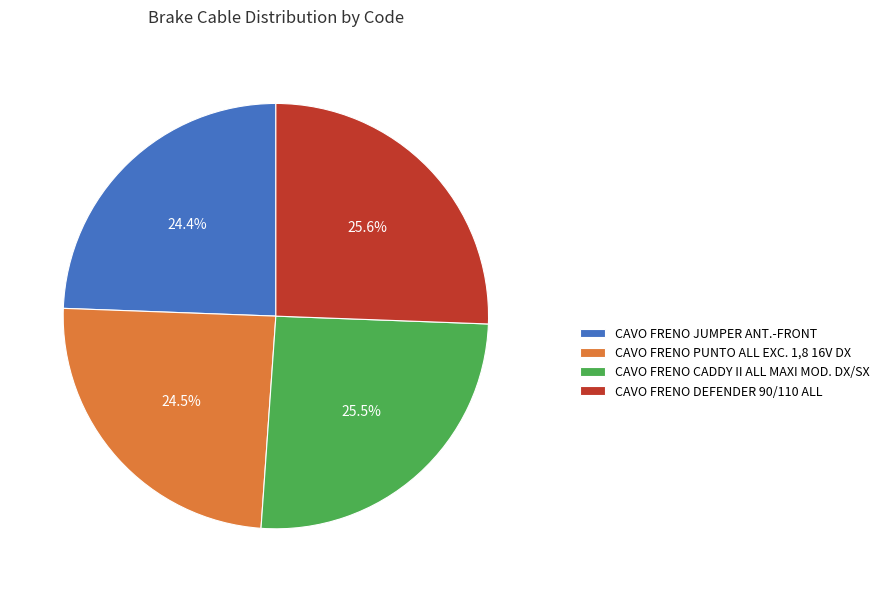

Combined, do CAVO FRENO DEFENDER 90/110 ALL and CAVO FRENO CADDY II ALL MAXI MOD. DX/SX account for over 50%?

Yes